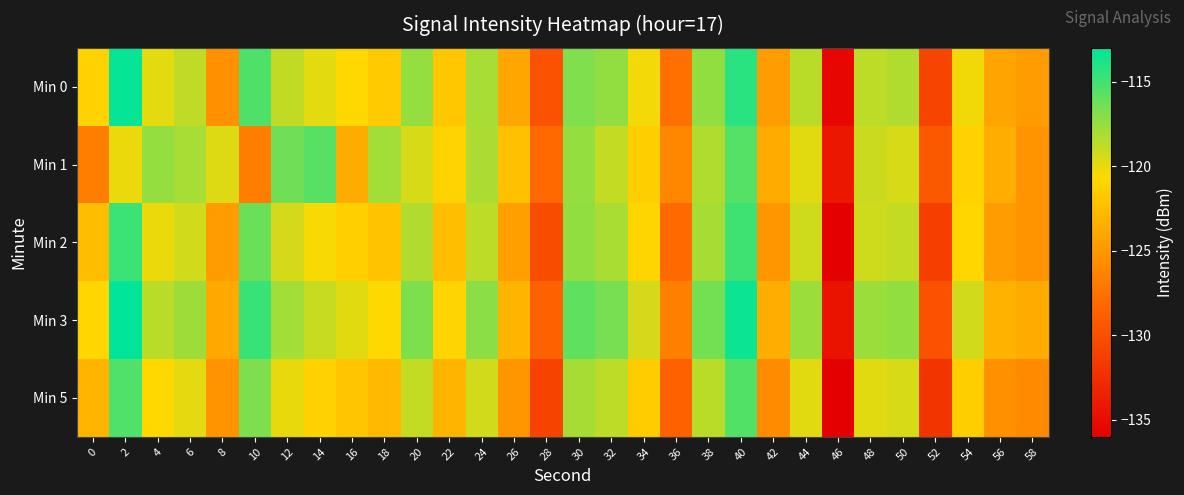

At 26, list the series in order from smallest to largest.

Min 5, Min 2, Min 0, Min 3, Min 1